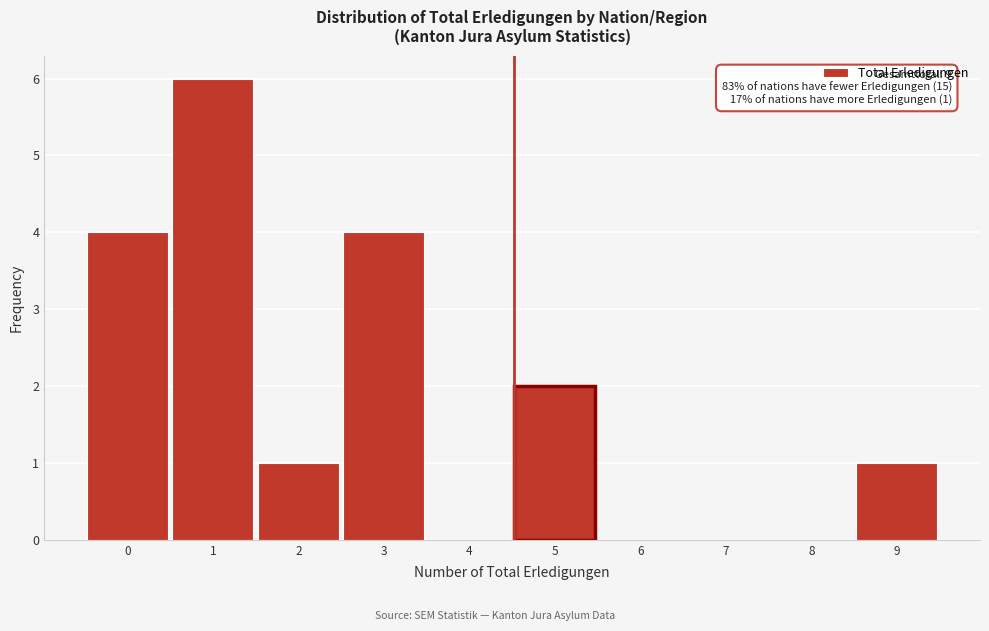

Reading left to right, list all the values displayed in this chart.

0=4	1=6	2=1	3=4	4=0	5=2	6=0	7=0	8=0	9=1